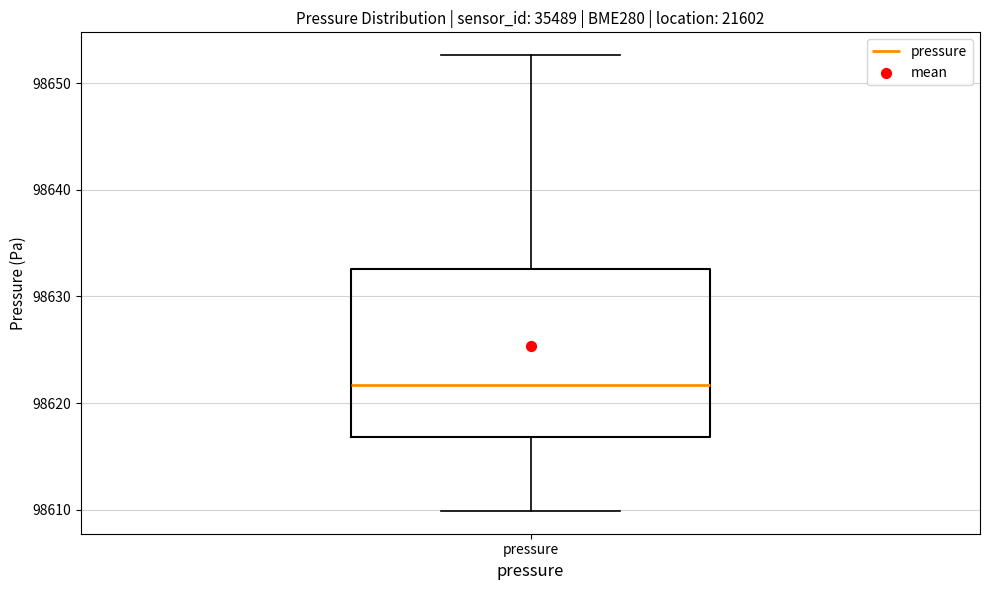

Transcribe this box plot: give where the median line is, the range the box spans, and where the two whiskers end, as read against the y-axis. The values are not printed on the chart, so give them approximately, as read against the axis.

median 98622, box 98617 to 98633, whiskers 98610 to 98653